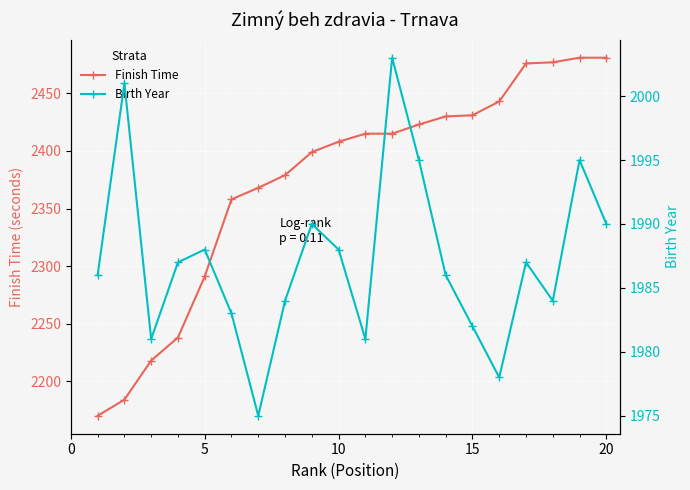

How many distinct data groups are displayed?

2